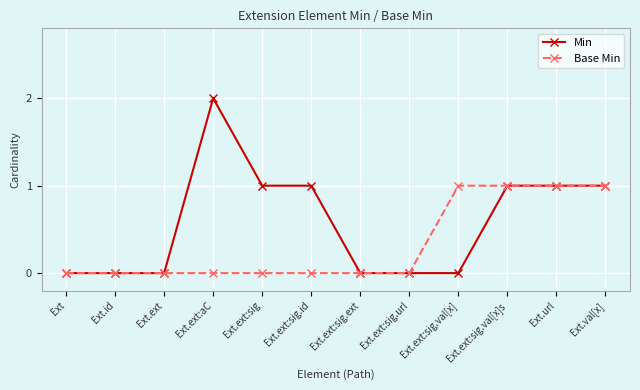

Which category has the highest value across all series?

Ext.ext:aC